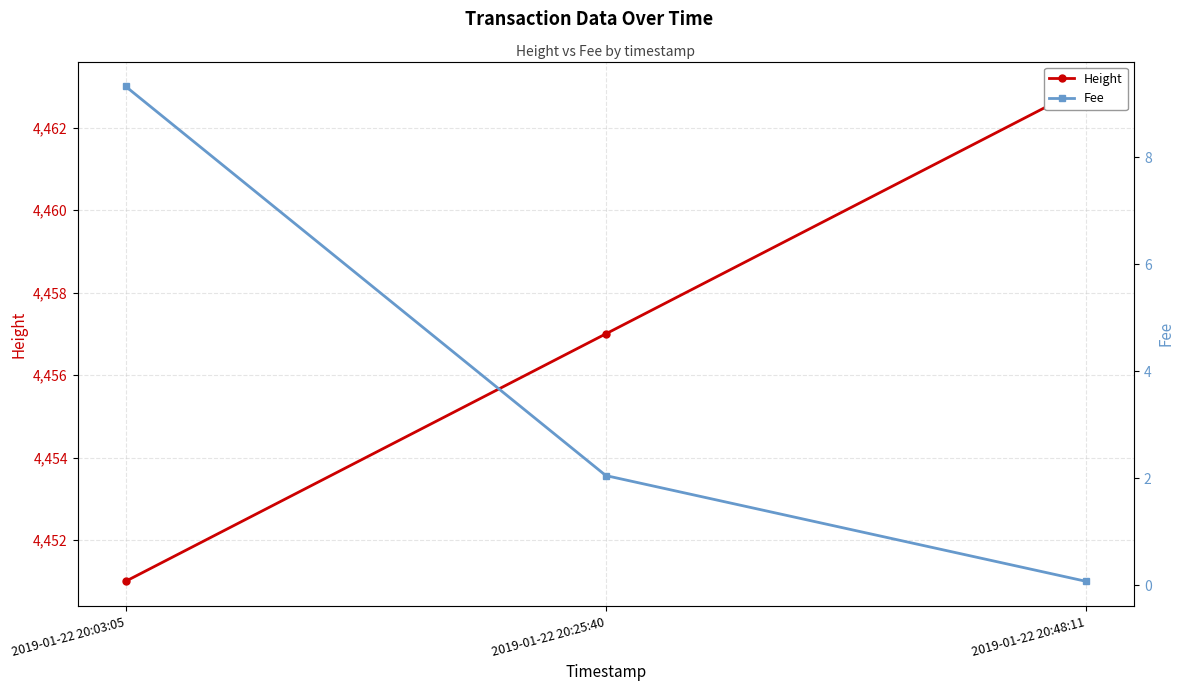

Between 2019-01-22 20:25:40 and 2019-01-22 20:48:11, which is larger?

2019-01-22 20:48:11